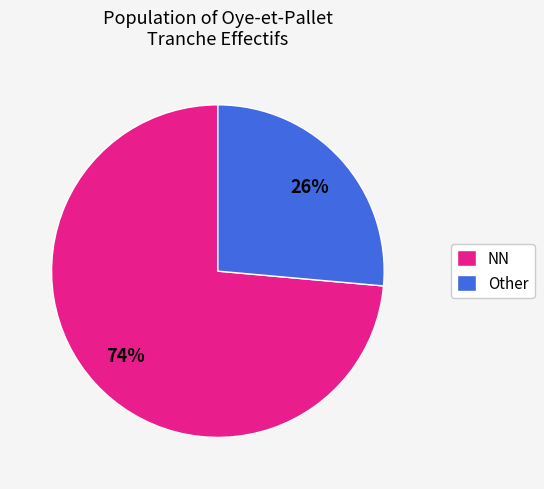

To the nearest percent, what is the combined percentage of NN and Other?

100%